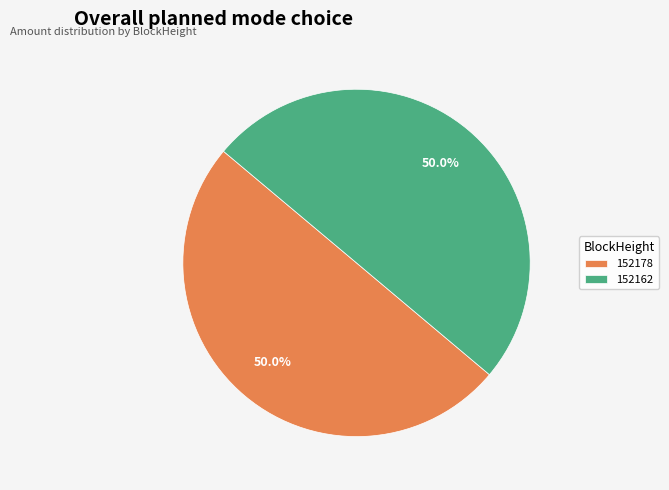

To the nearest percent, what percentage of the pie is 152162?

50%